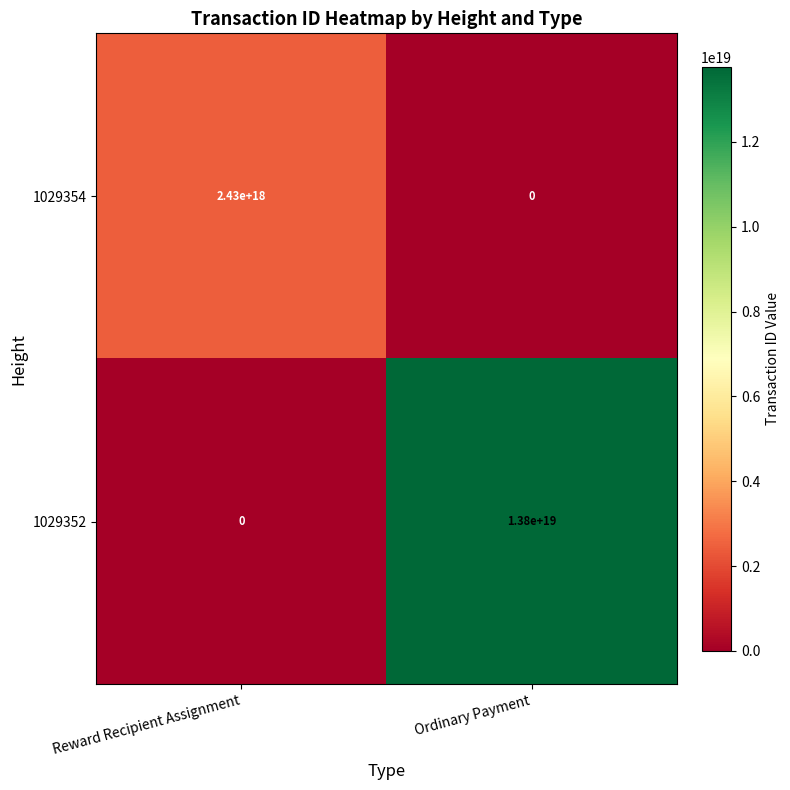

The value of 1029354 at Reward Recipient Assignment is 1241163326066403072. True or false?

False